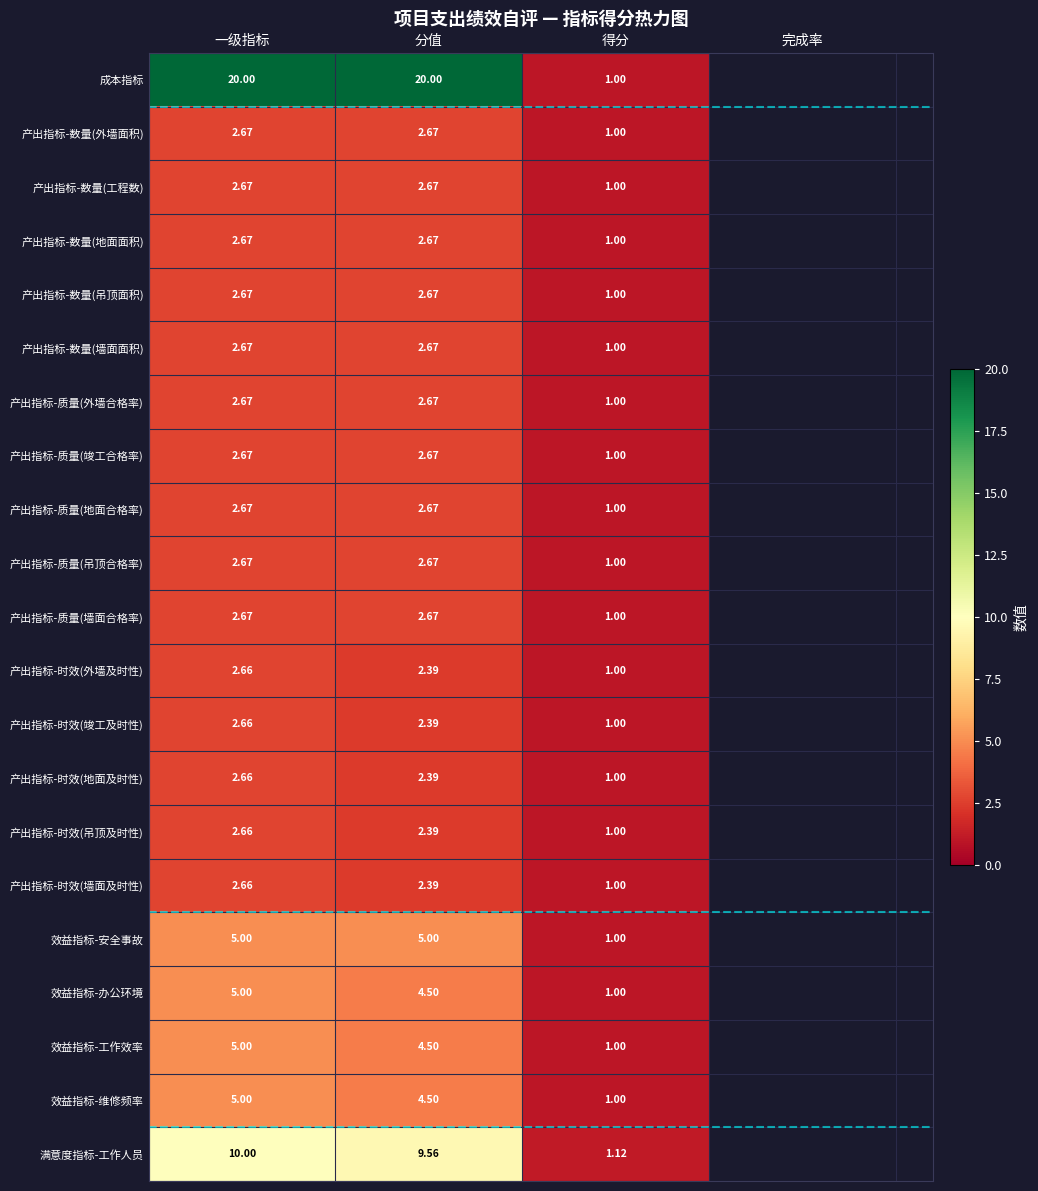

What is the spread (max minus min) of values at 得分?

0.1